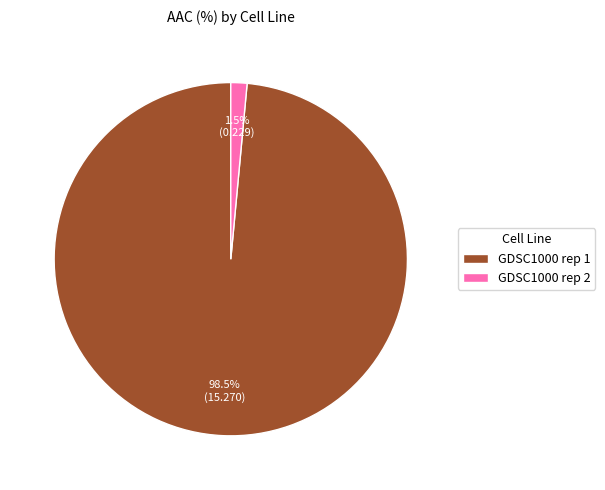

Is there any slice that represents more than half of the pie?

Yes